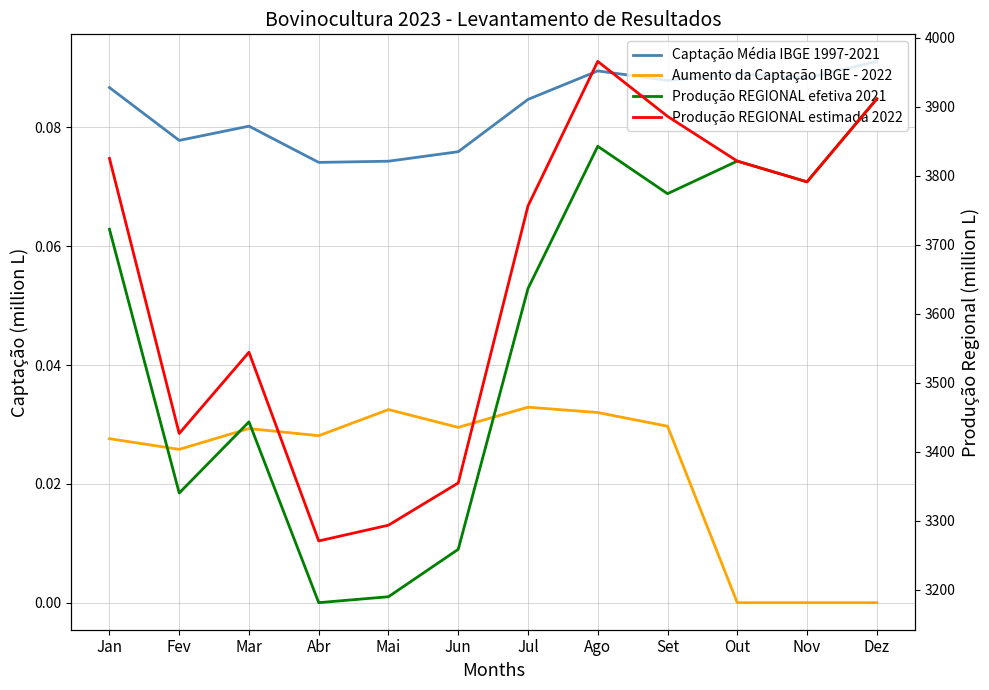

True or false: Captação Média IBGE 1997-2021 has more than 1 interior local peaks.

True